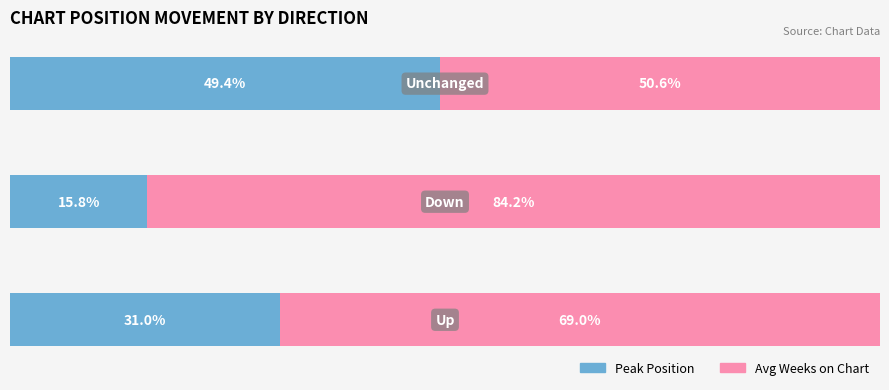

What are all the series names shown in the legend?

Peak Position, Avg Weeks on Chart